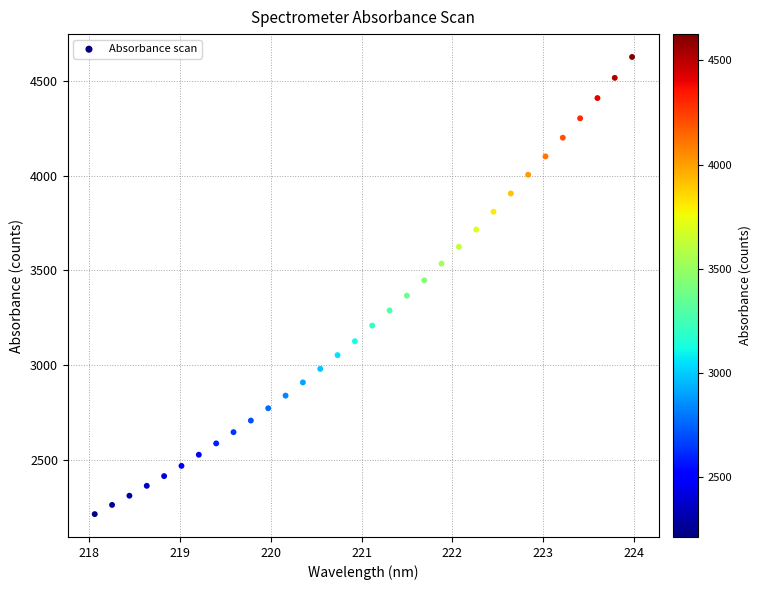

What is the range of X values (max minus min)?

5.9